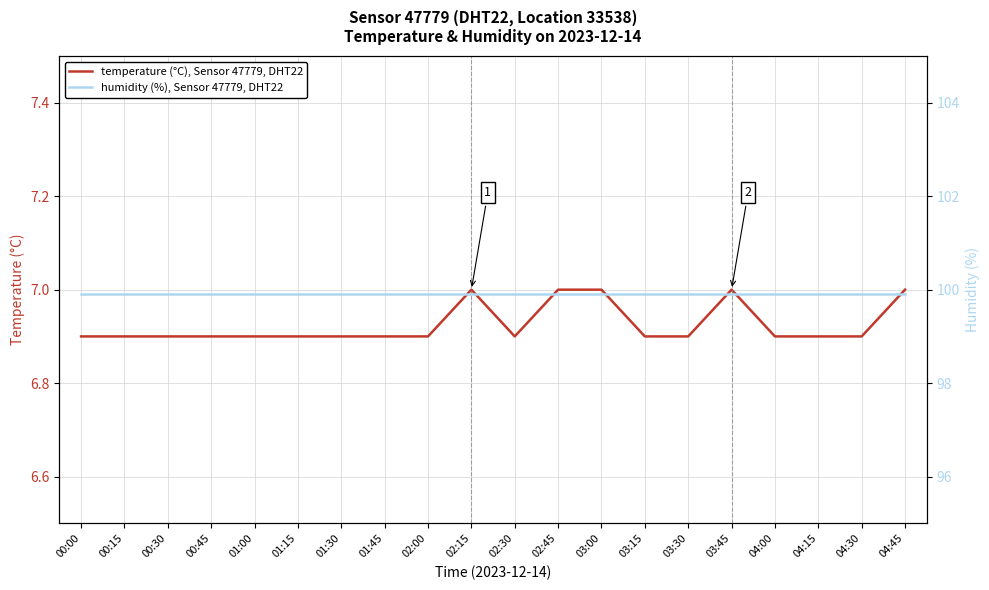

At 02:00, list the series in order from smallest to largest.

temperature (°C), Sensor 47779, DHT22, humidity (%), Sensor 47779, DHT22